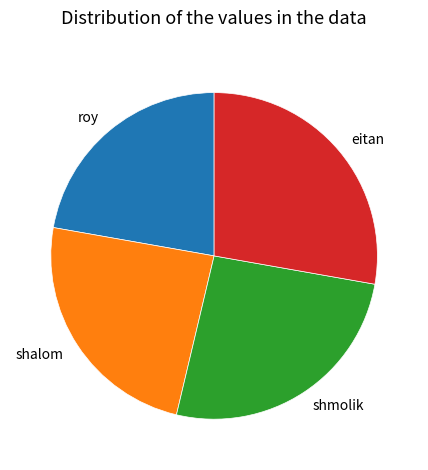

True or false: roy accounts for 10% of the total.

False